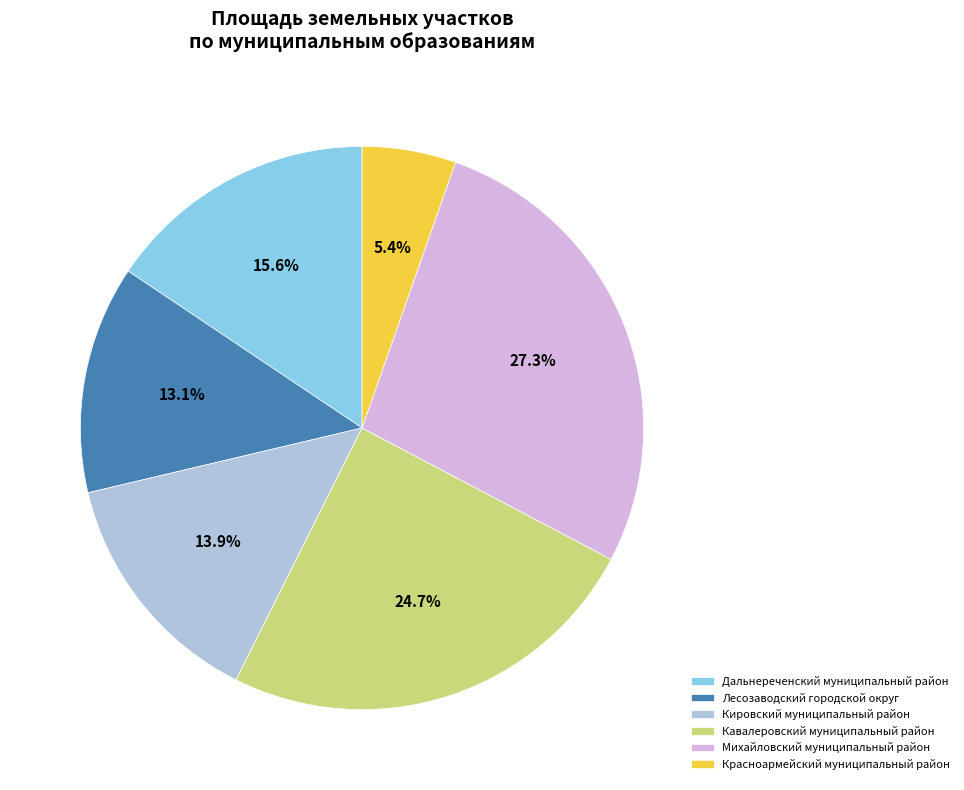

What percentage do Красноармейский муниципальный район and Лесозаводский городской округ together represent?

18.5%